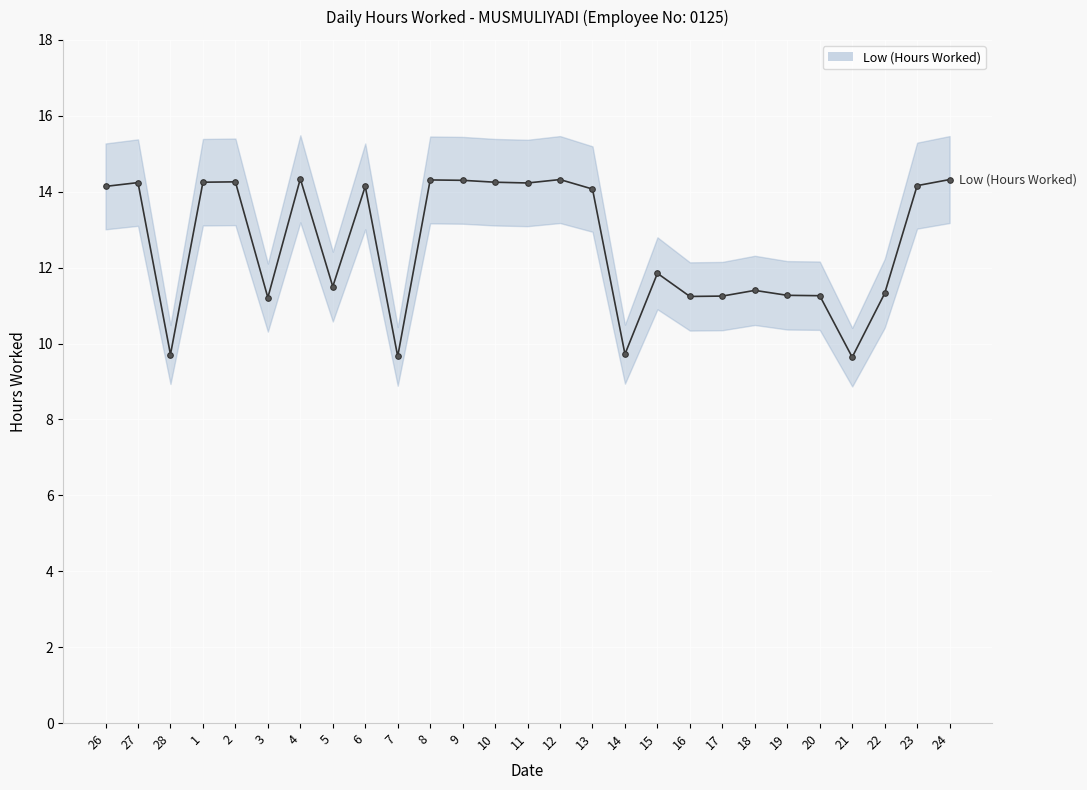

What is the difference between the maximum and minimum values?

4.7